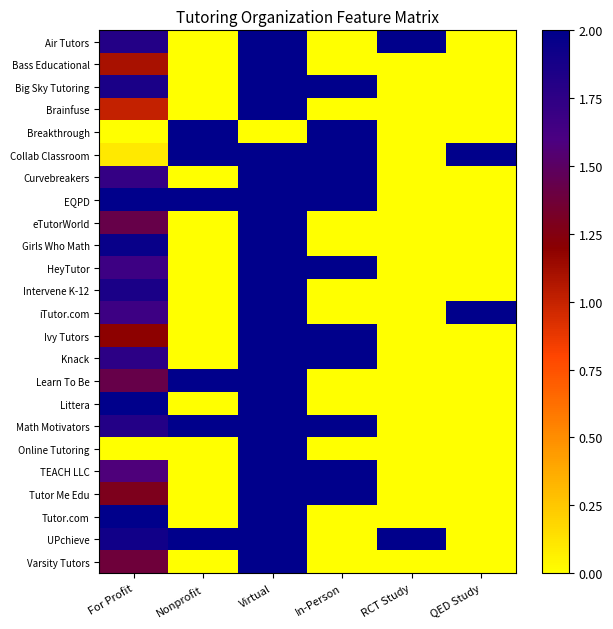

Which series has the largest total across all categories?

Collab Classroom